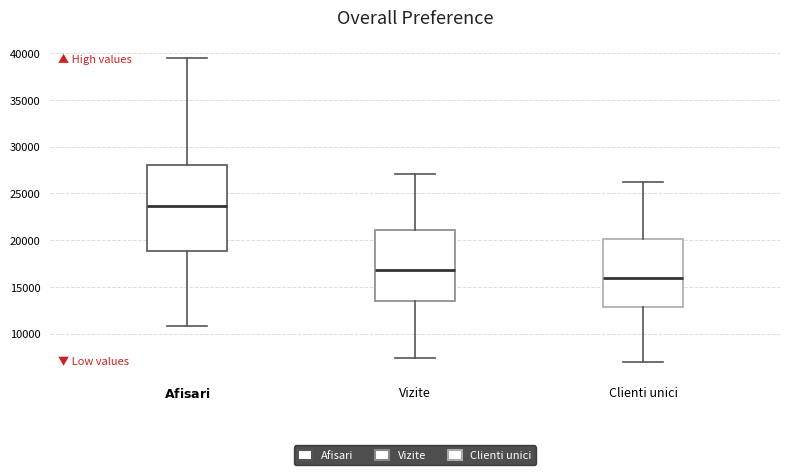

Reading left to right, read every box against the y-axis: the position of its median line, the range the box covers, and the ends of its whiskers. The values are not printed on the chart, so give them approximately, as read against the axis.

$\bf{Afisari}$: median 23500, box 19000 to 28000, whiskers 11000 to 39500
Vizite: median 17000, box 13500 to 21000, whiskers 7500 to 27000
Clienti unici: median 16000, box 13000 to 20000, whiskers 7000 to 26000